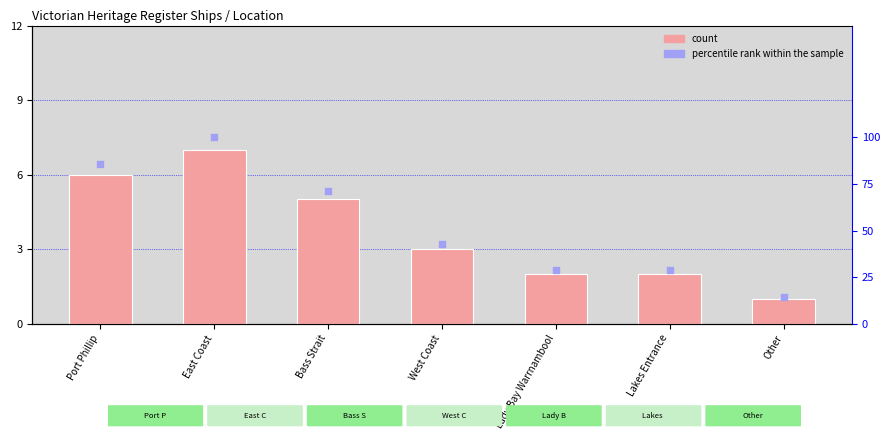

Which series reaches the maximum Y coordinate?

percentile rank within the sample